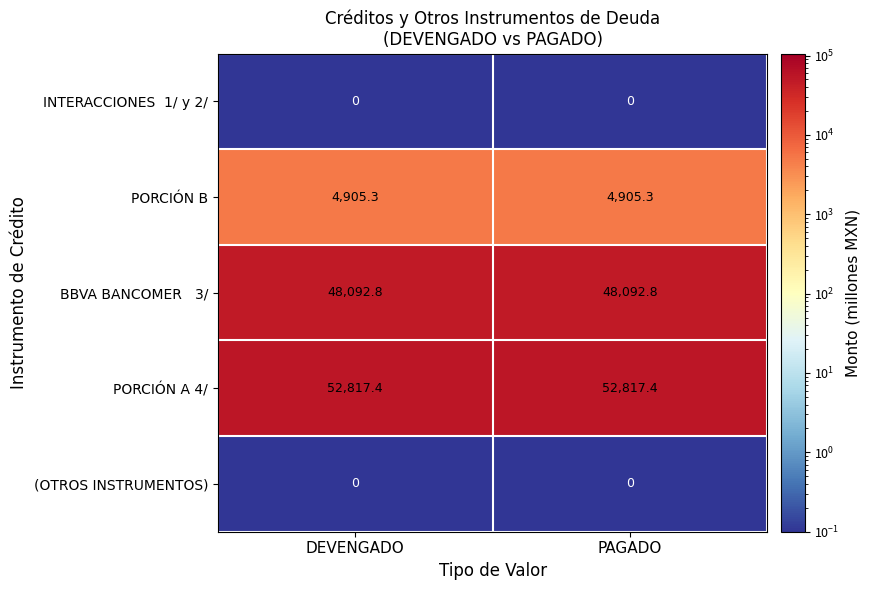

What is the lowest value of the PORCIÓN A 4/ series?

52817.4